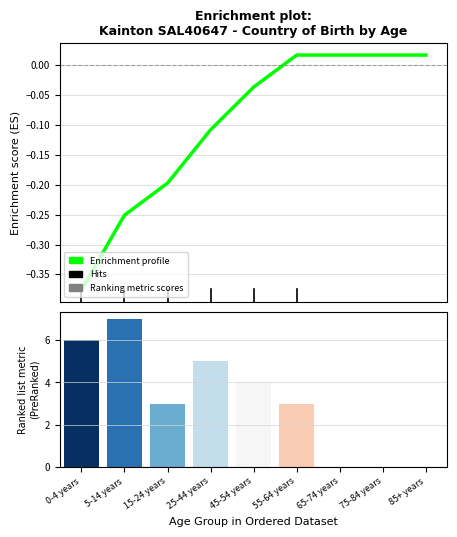

How many values are below zero?

5